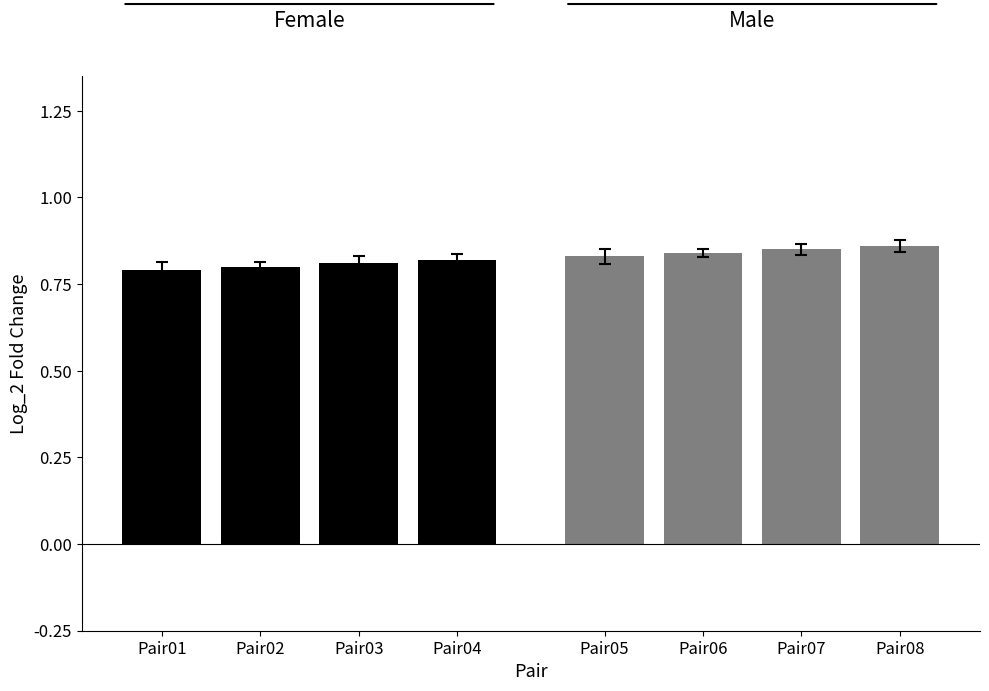

True or false: Female has a value of 0.8 at Pair04.

True